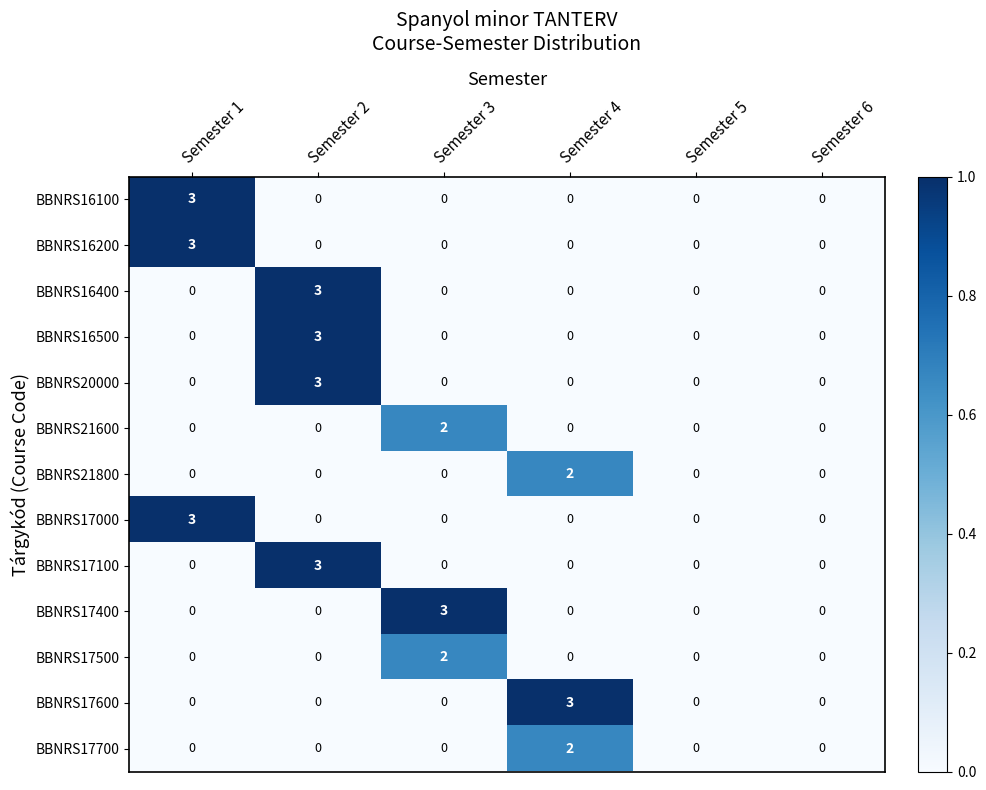

What is the difference between the highest and lowest values at Semester 2?

3